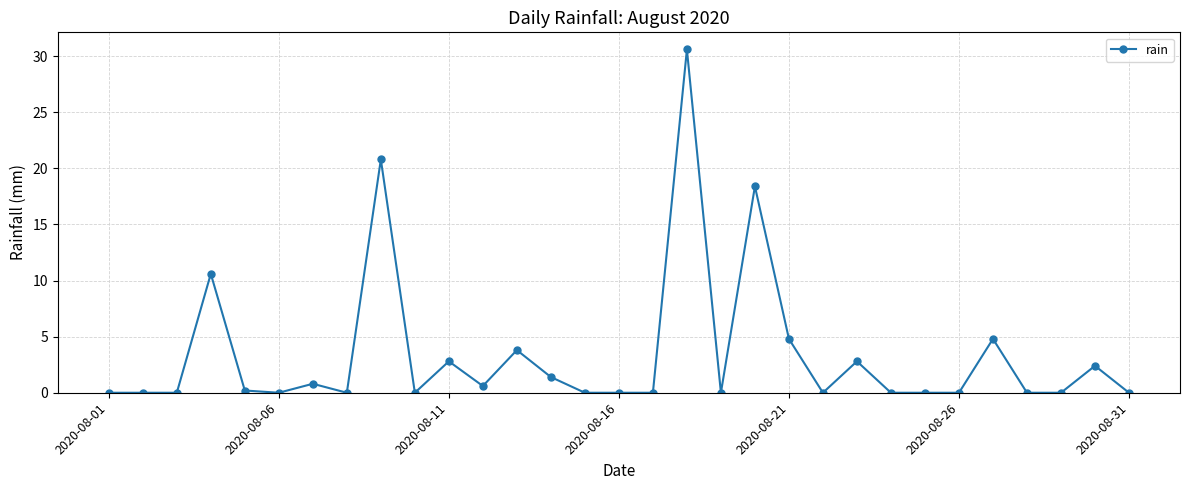

What is the value of the 13th point from the left?

3.8